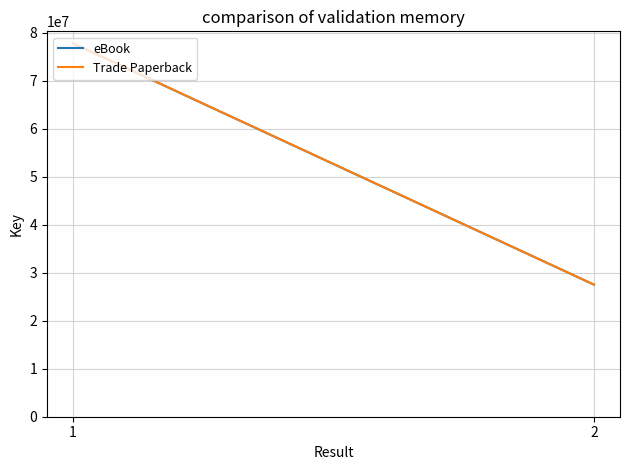

How many categories are shown in the chart?

2